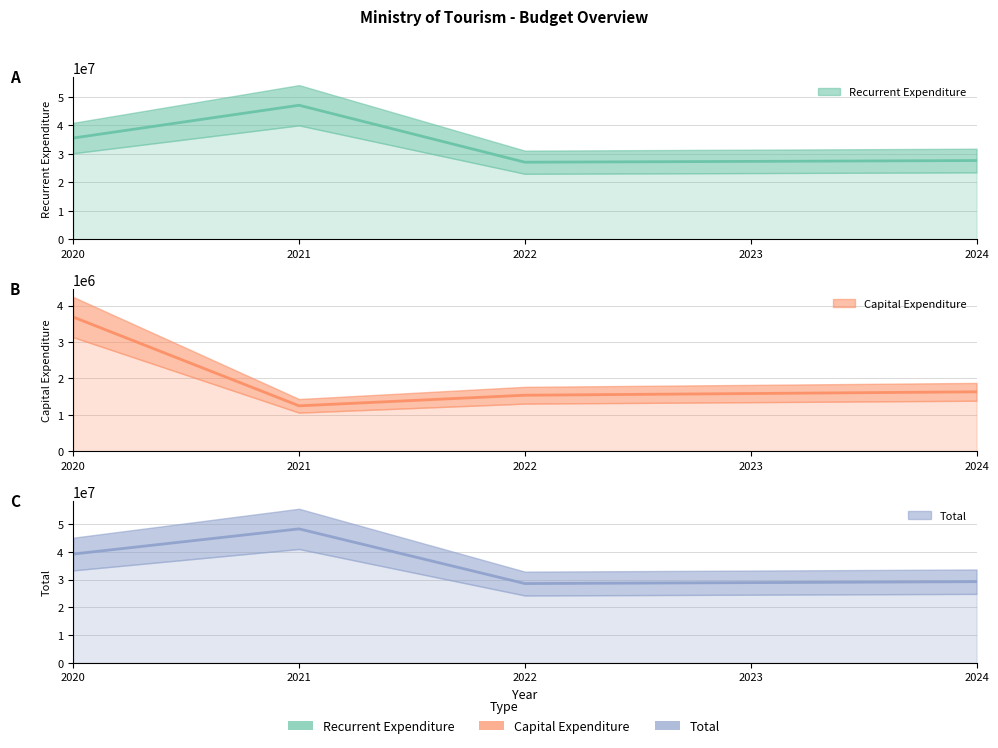

True or false: Capital Expenditure has a value of 1246040 at 2021.

True